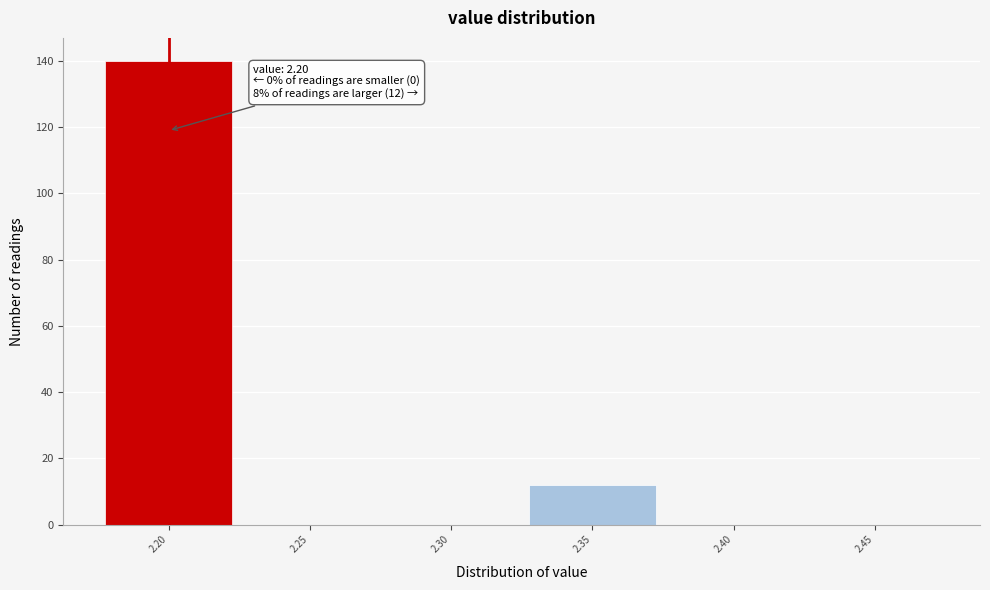

Which range on the x-axis has the tallest bar?

2.175 to 2.225